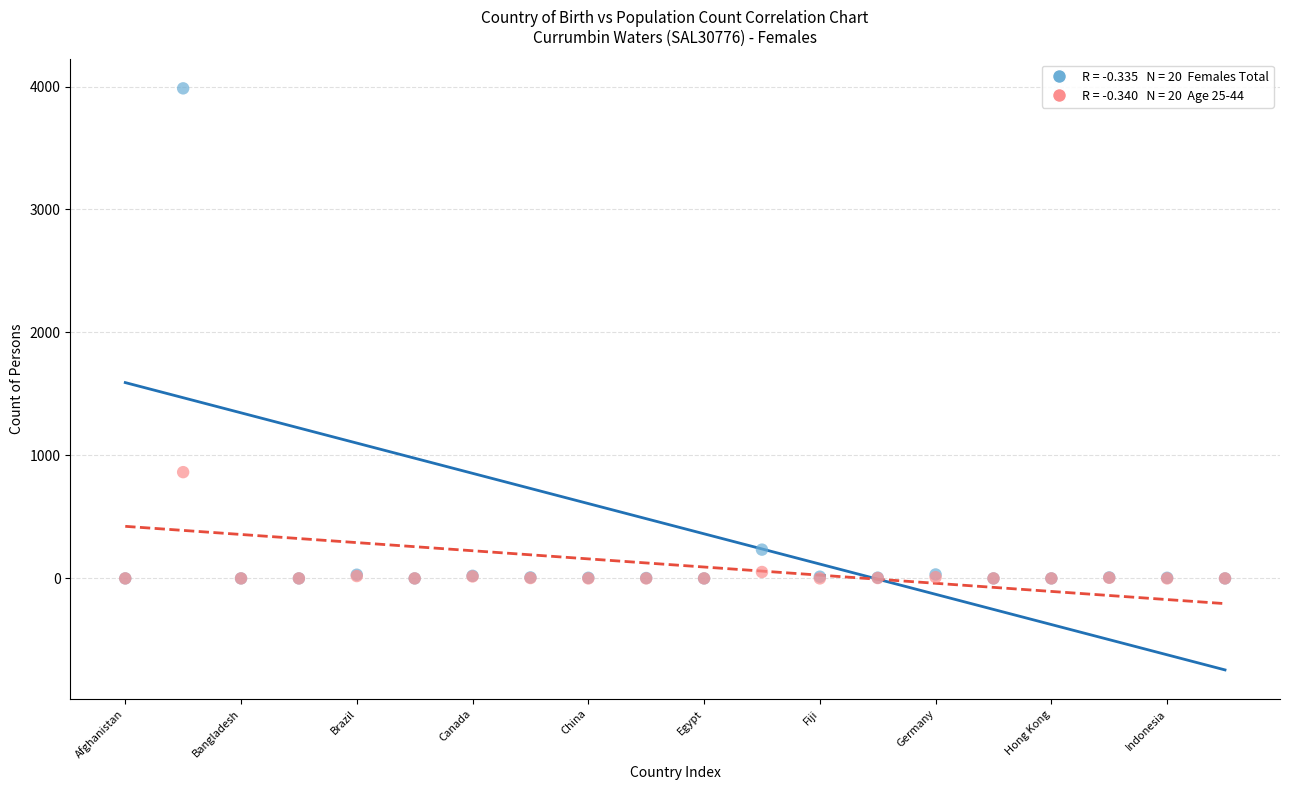

Across all series, what Y value is closest to 1992?

864